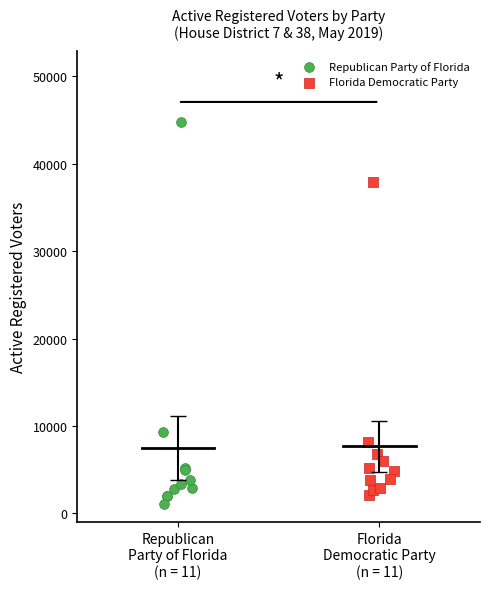

Which series has the widest spread of Y values?

Republican Party of Florida